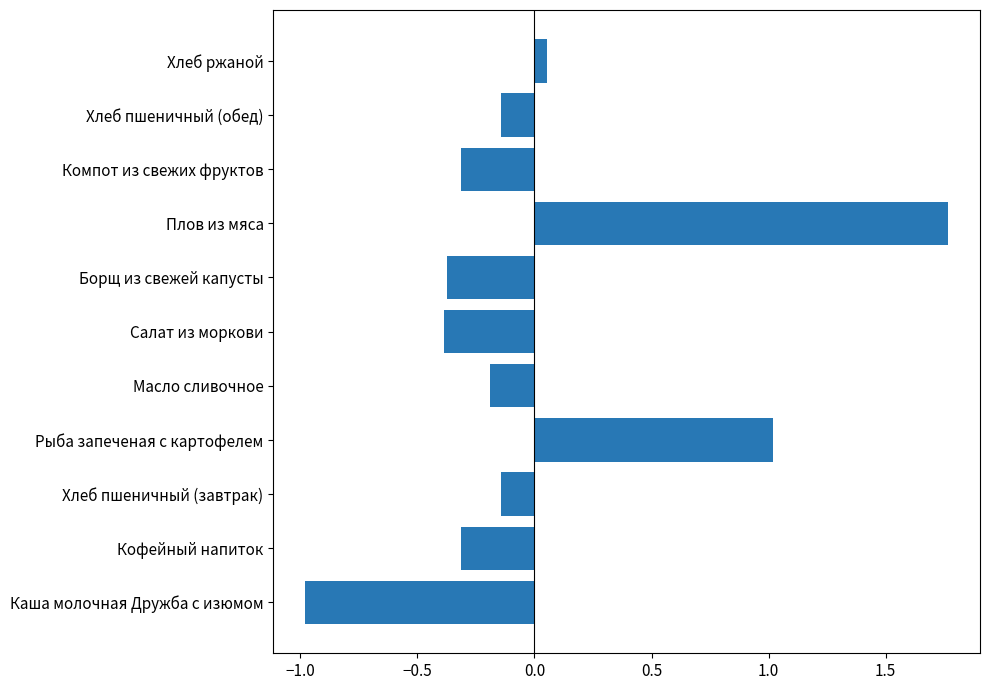

Which label corresponds to the largest value in the chart?

Плов из мяса